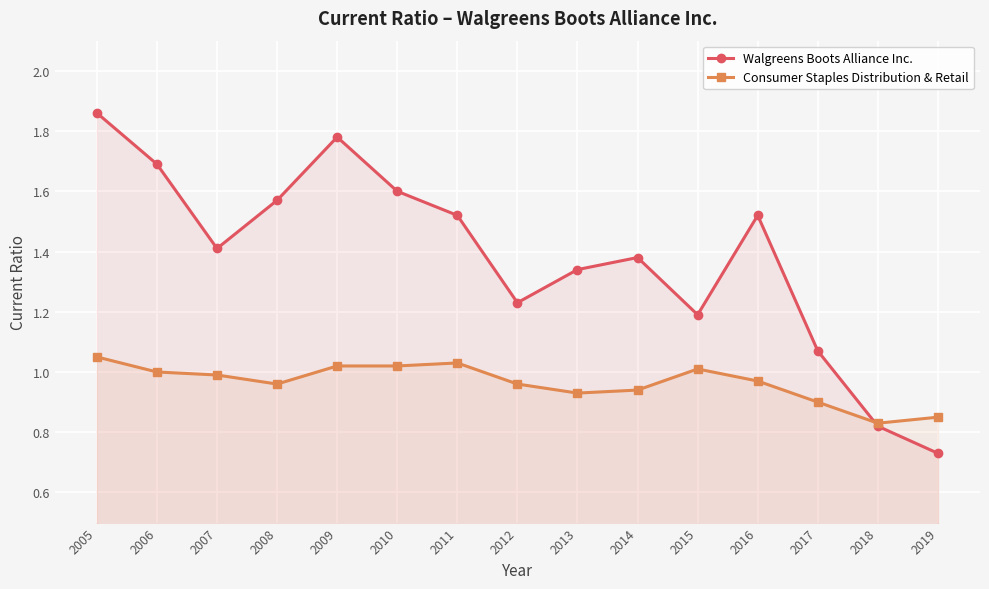

At how many categories does at least one series exceed 0?

15